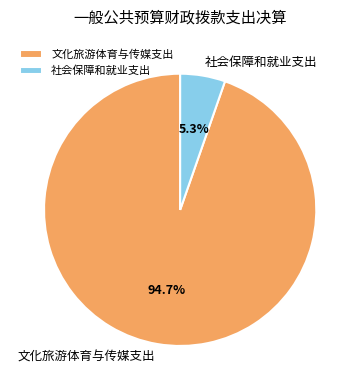

Is it true that 社会保障和就业支出 is 5% of the pie?

True